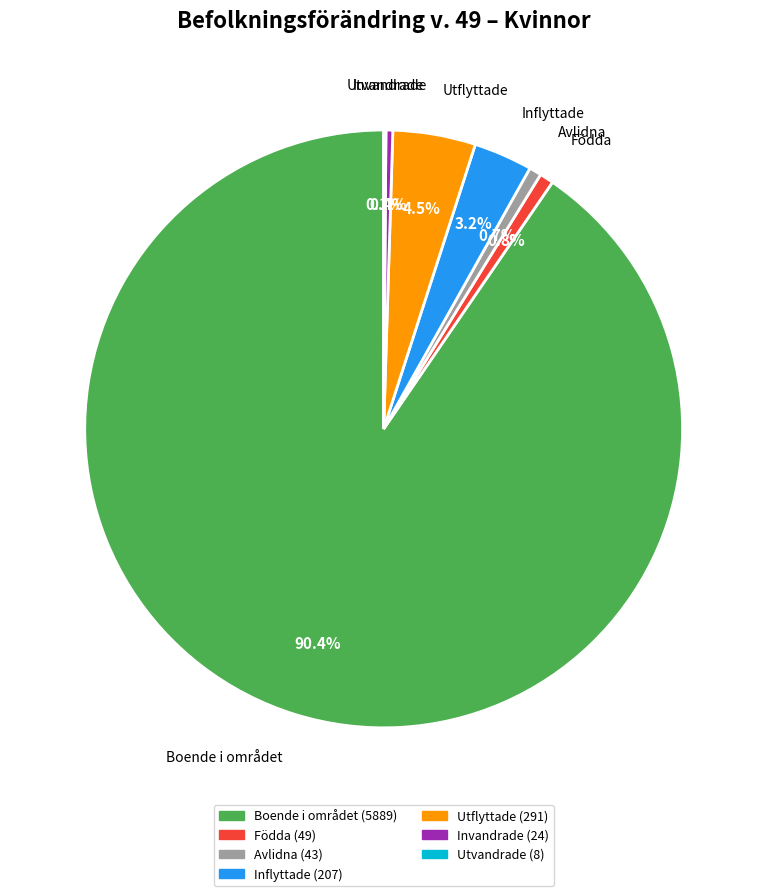

What is the ratio of the value at Invandrade to the value at Födda?

0.5